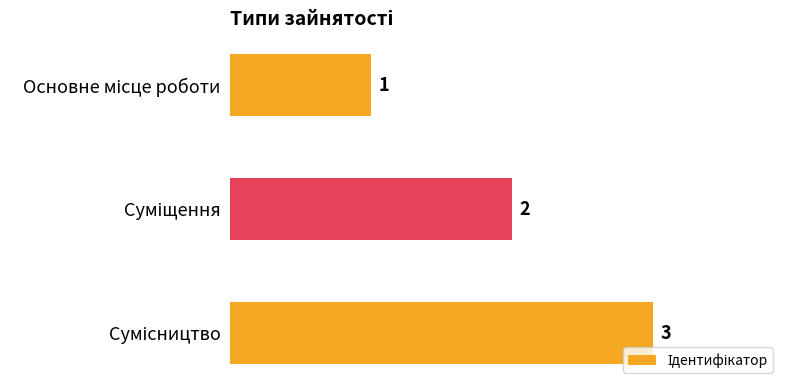

What is the sum of all values?

6